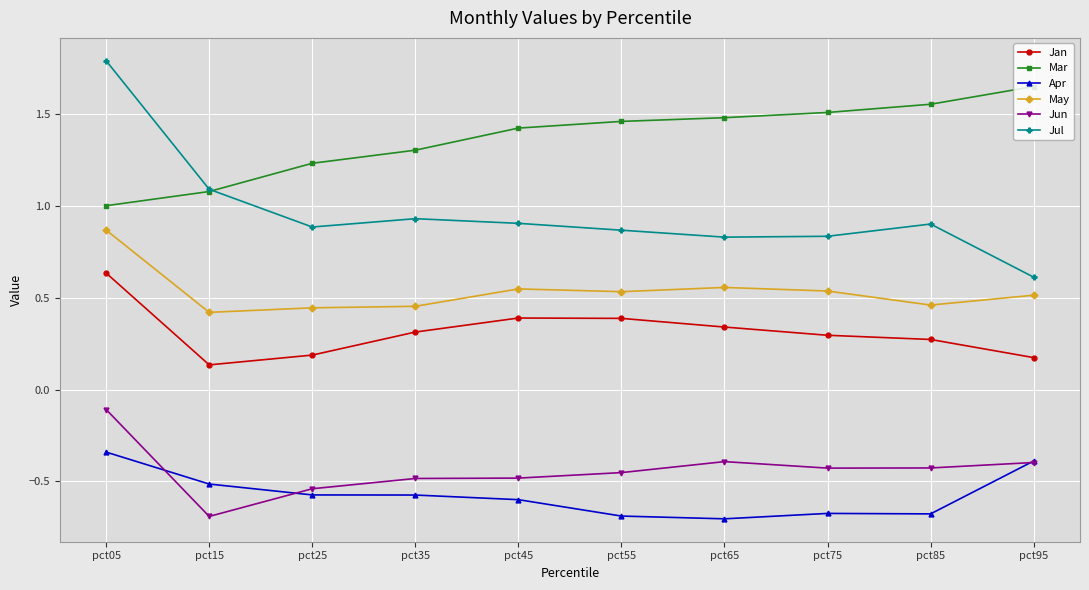

Count the number of data series in this chart.

6